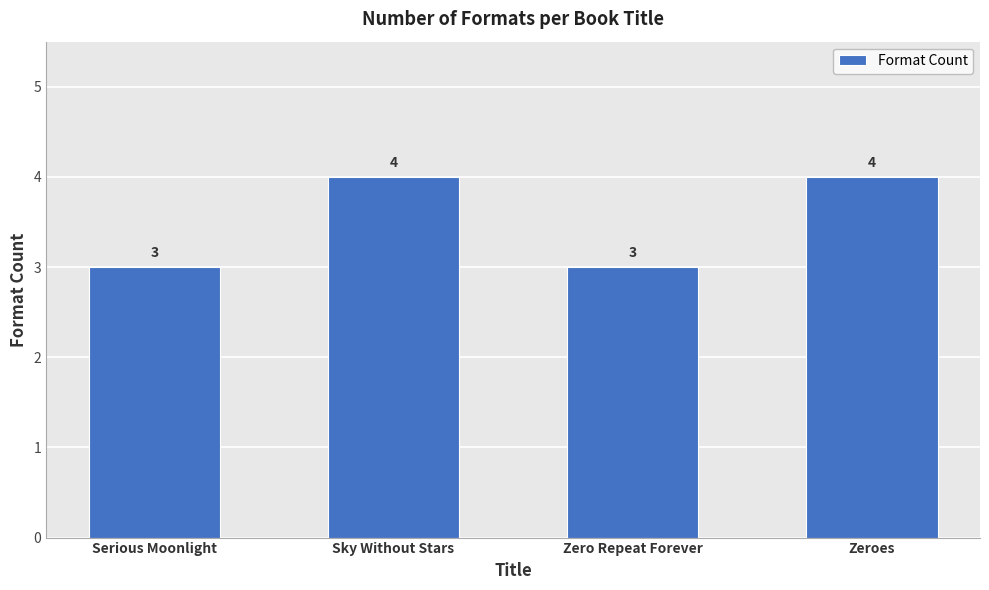

What is the sum of the values at Sky Without Stars and Zeroes?

8